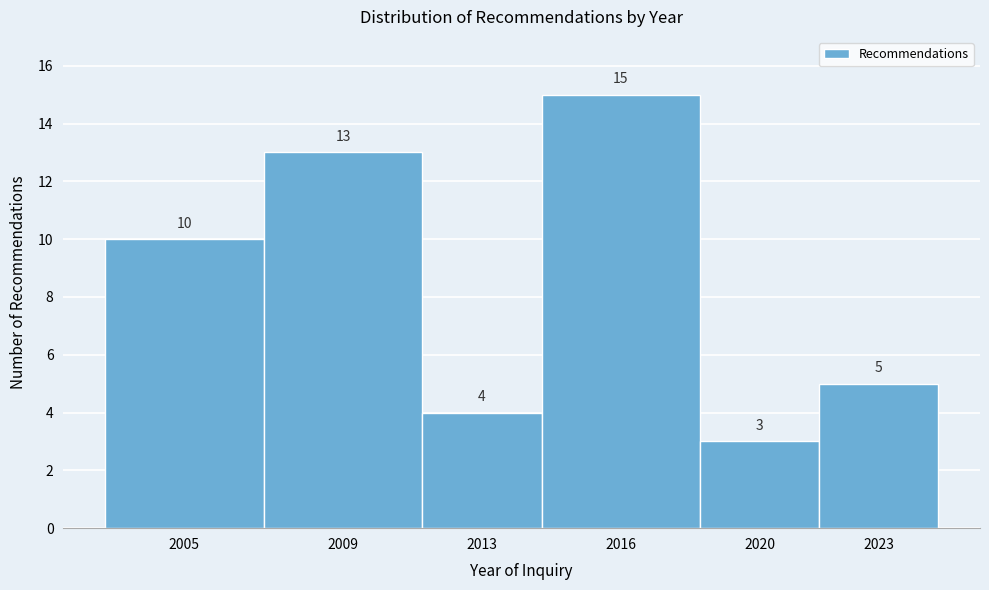

Reading left to right, extract all data points from this chart.

2005=10	2009=13	2013=4	2016=15	2020=3	2023=5